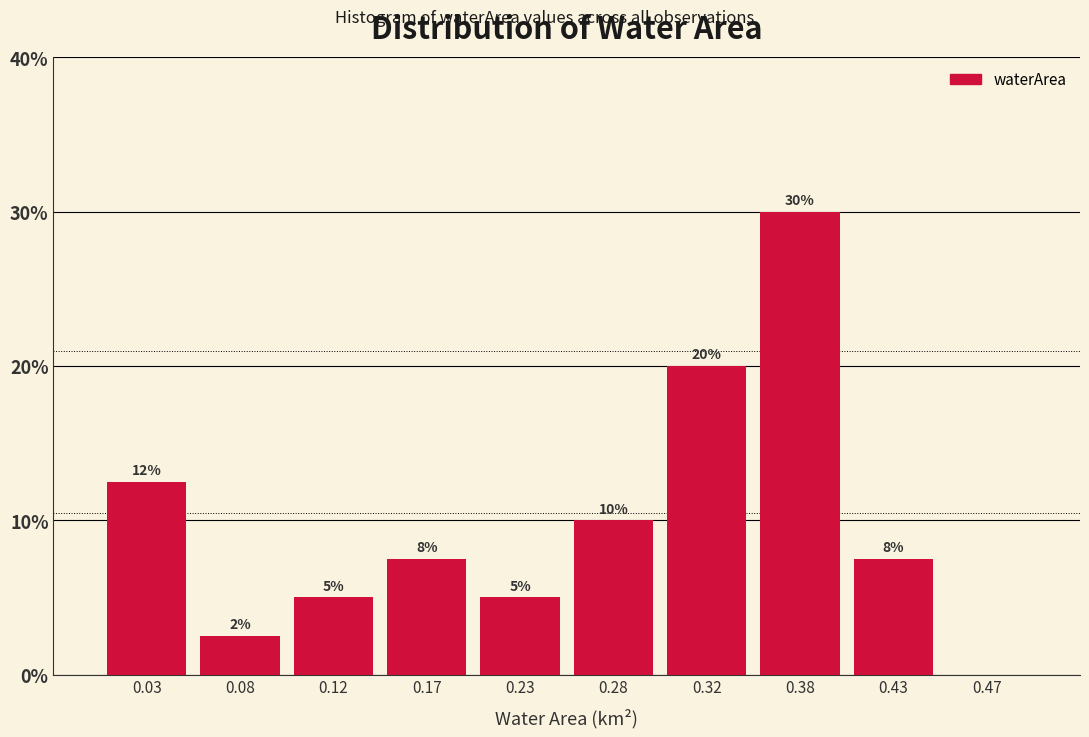

Over which range of the x-axis is the bar tallest?

0.35 to 0.40